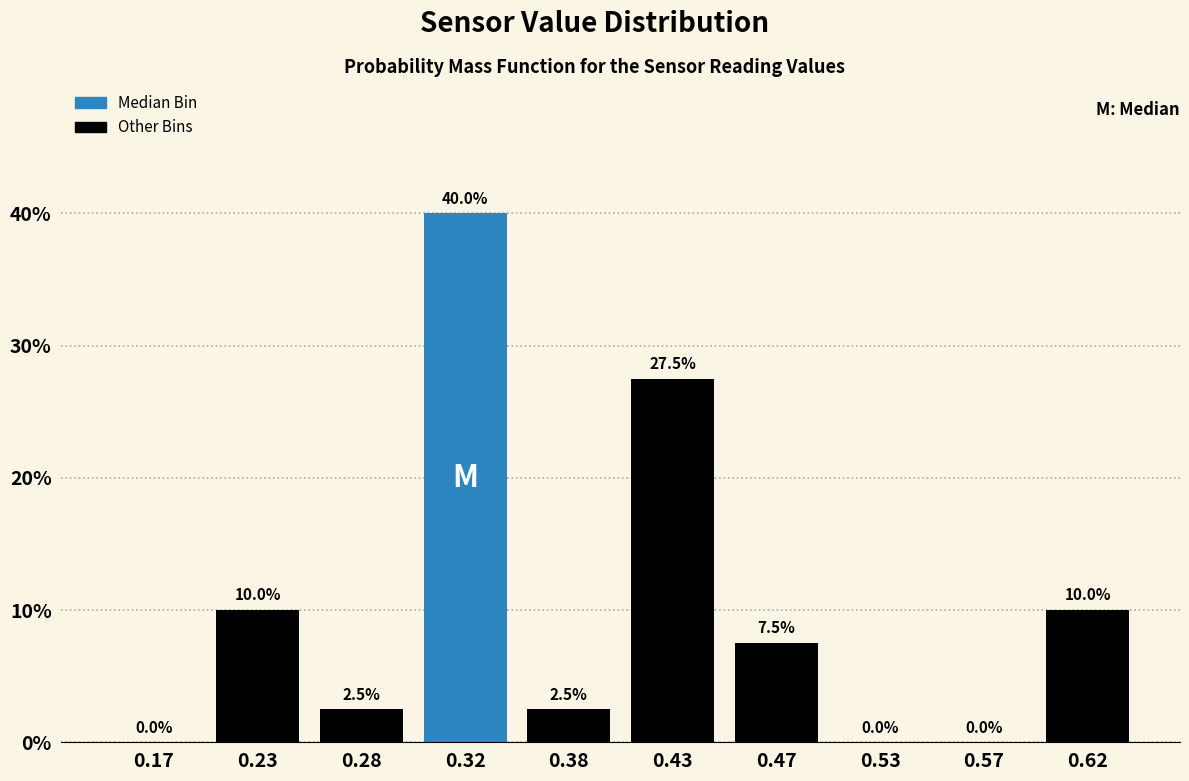

What is the height of the bar covering 0.20 to 0.25 on the x-axis?

10.0